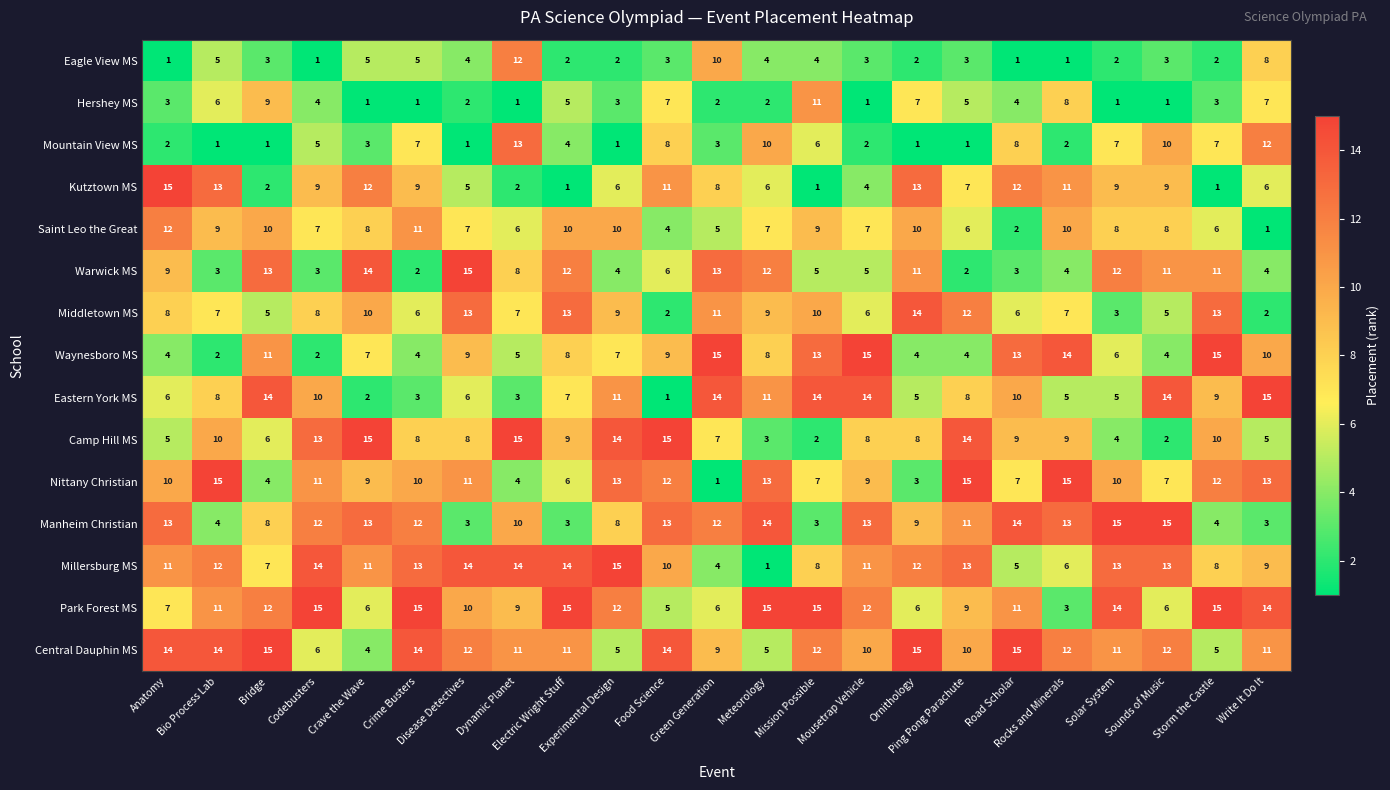

Which series has the largest total across all categories?

Central Dauphin MS